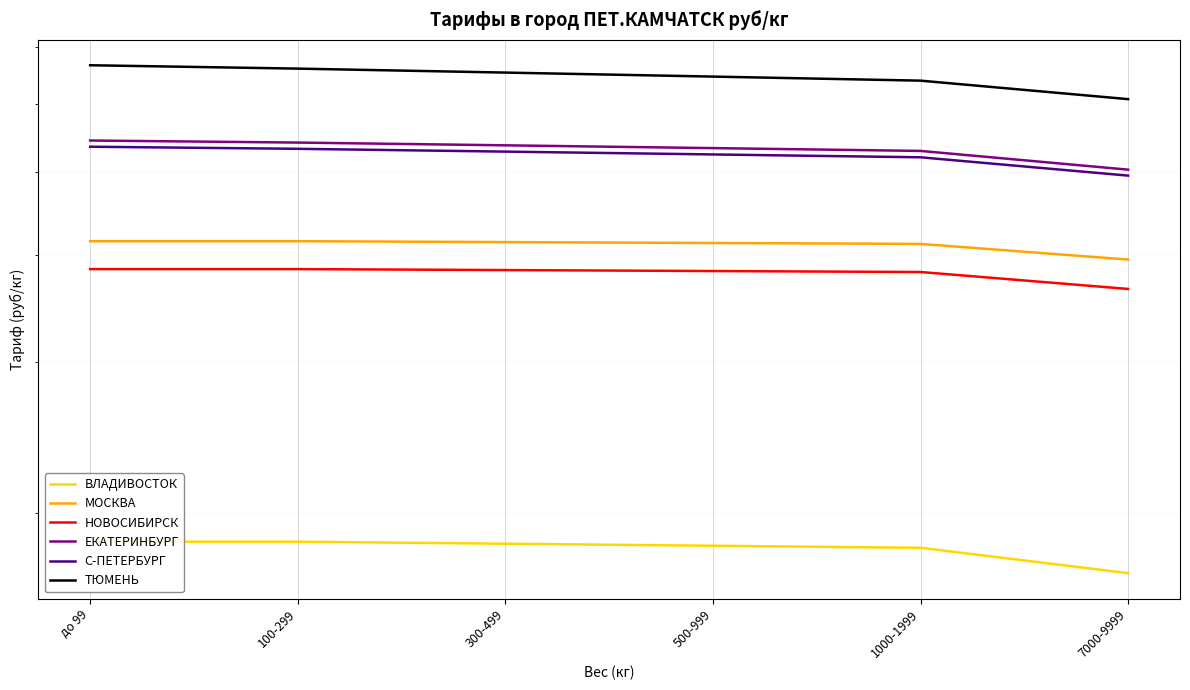

How many lines are shown in the chart?

6